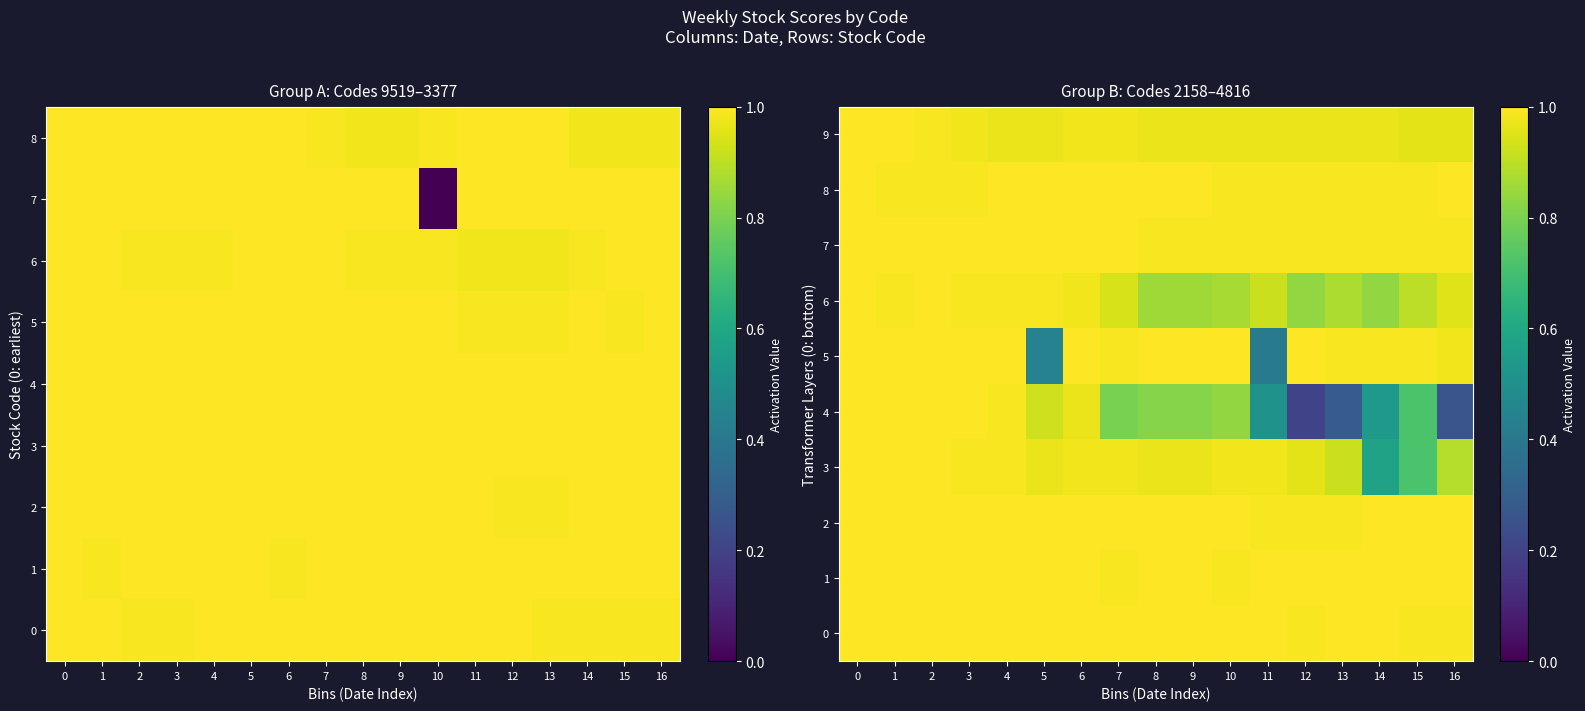

What is the difference between the second highest and second lowest values in the row_4 series?

0.7